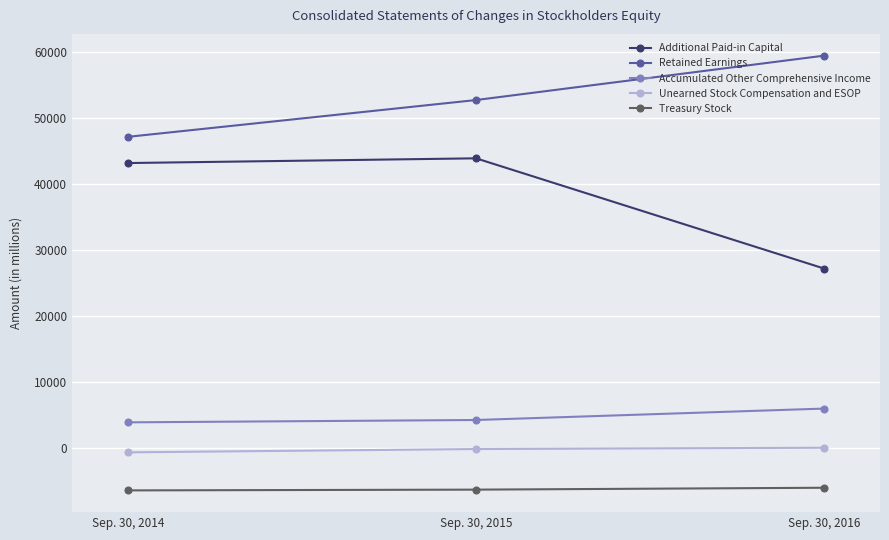

What are all the series names shown in the legend?

Additional Paid-in Capital, Retained Earnings, Accumulated Other Comprehensive Income, Unearned Stock Compensation and ESOP, Treasury Stock